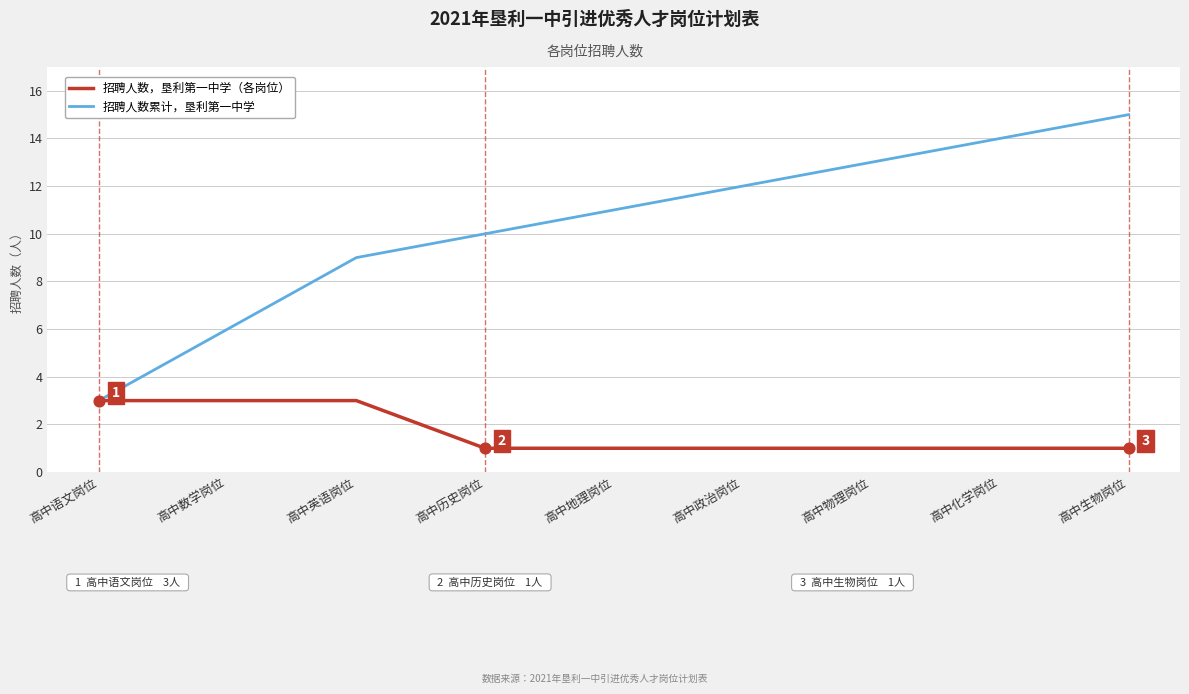

Is the value of 招聘人数，垦利第一中学（各岗位） at 高中物理岗位 greater than the value of 招聘人数累计，垦利第一中学 at 高中物理岗位?

No